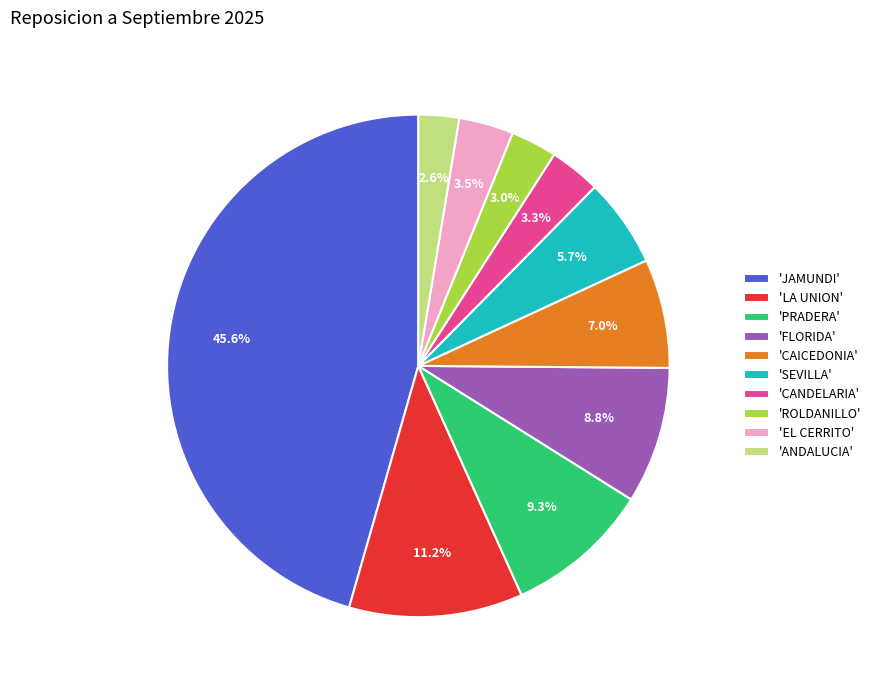

What is the ratio of the value at 'CAICEDONIA' to the value at 'LA UNION'?

0.6